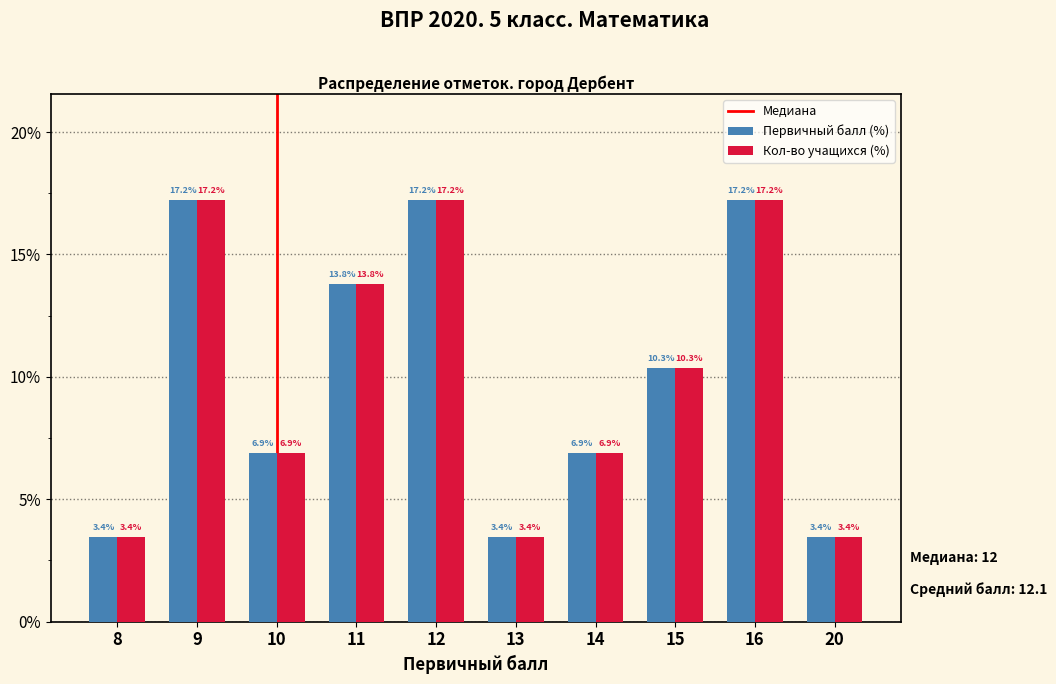

The Кол-во учащихся (%) series shows 5.2 at 8. True or false?

False